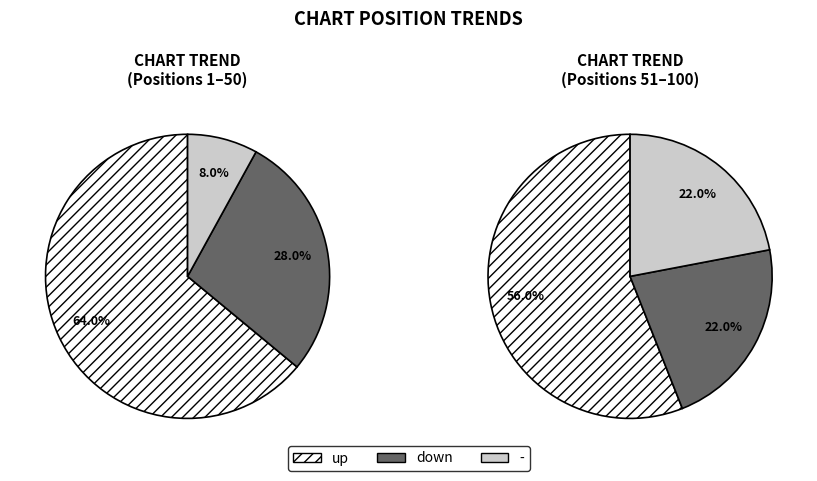

What percentage is NOT represented by -?

85.0%